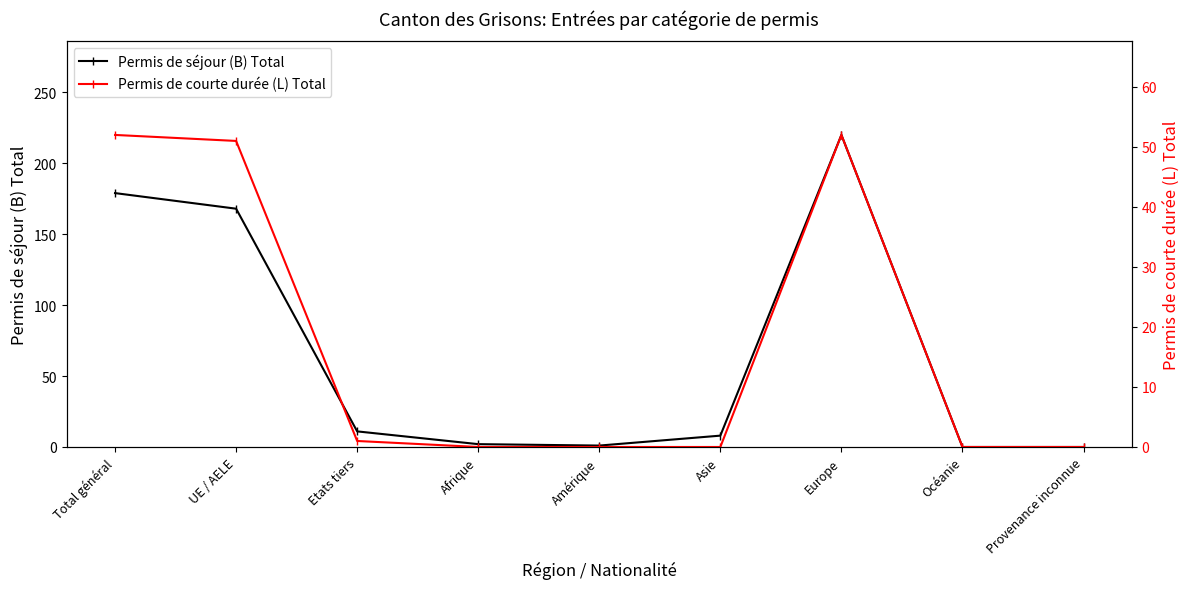

Which category has the lowest value across all series?

Océanie